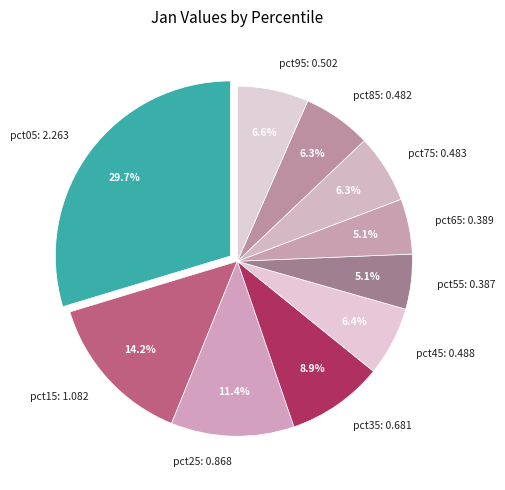

What percentage is the pct35 slice, to the nearest percent?

9%